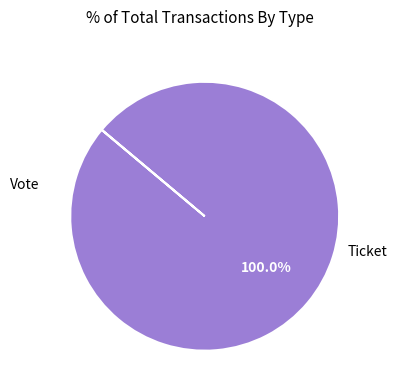

Count the number of slices in the pie.

2